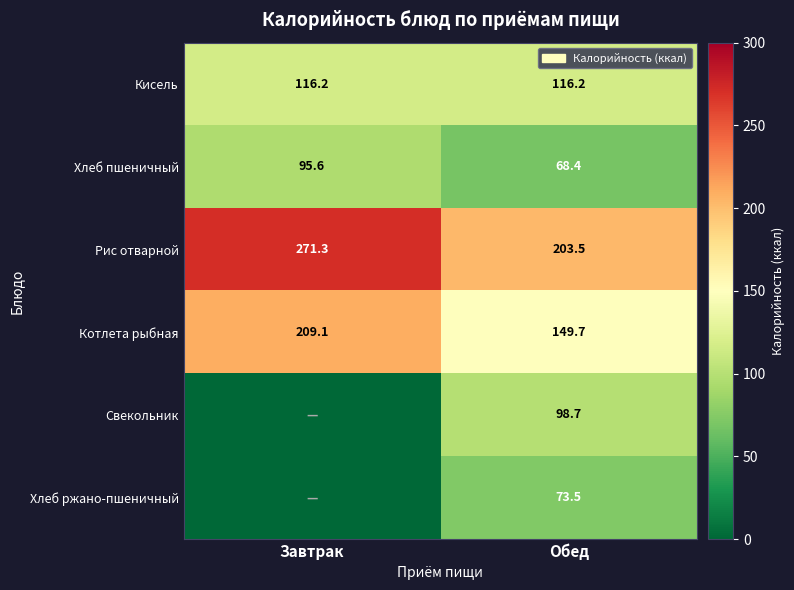

The value of Рис отварной at Завтрак is 271.3. True or false?

True